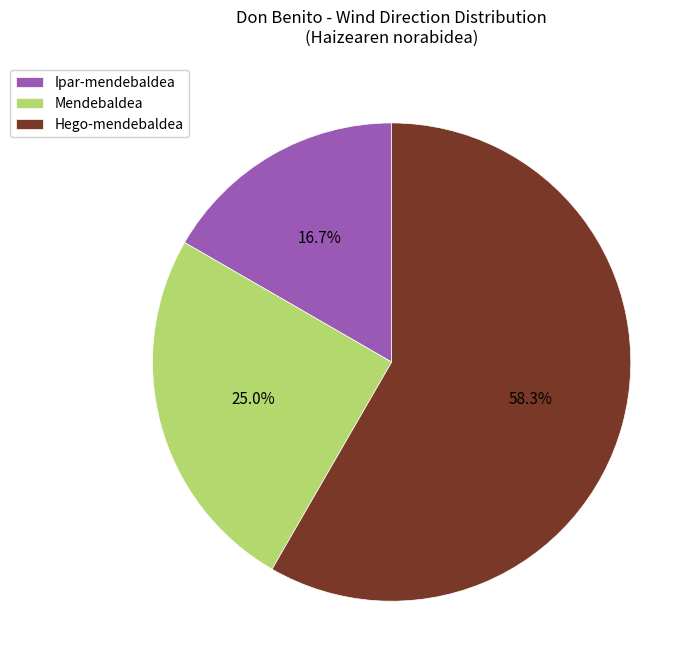

To the nearest percent, what is the difference between the Hego-mendebaldea and Ipar-mendebaldea slice percentages?

42%